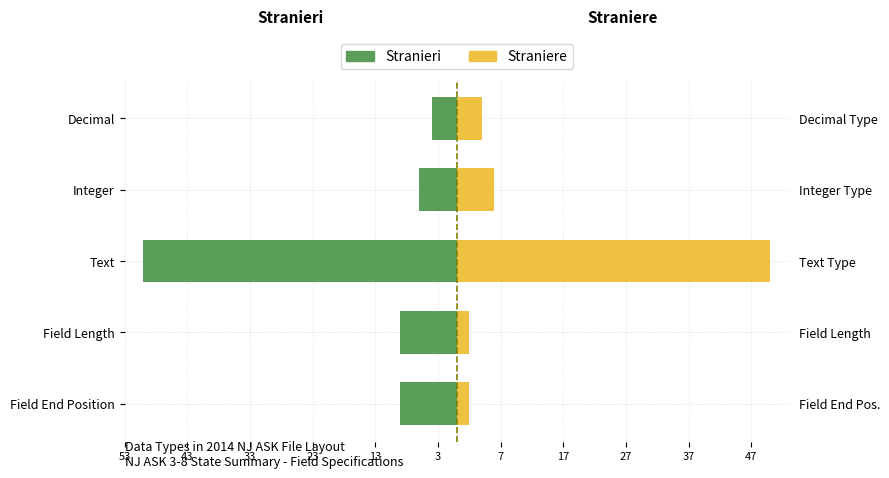

What are all the series names shown in the legend?

Stranieri, Straniere